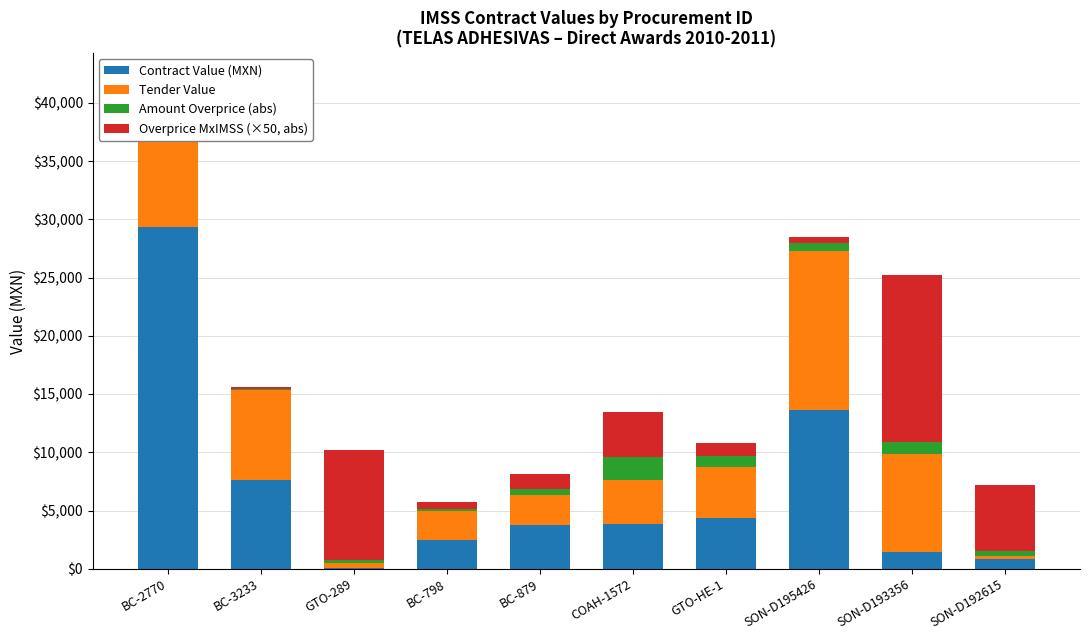

Is the value of Amount Overprice (abs) at BC-879 greater than the value of Contract Value (MXN) at BC-2770?

No